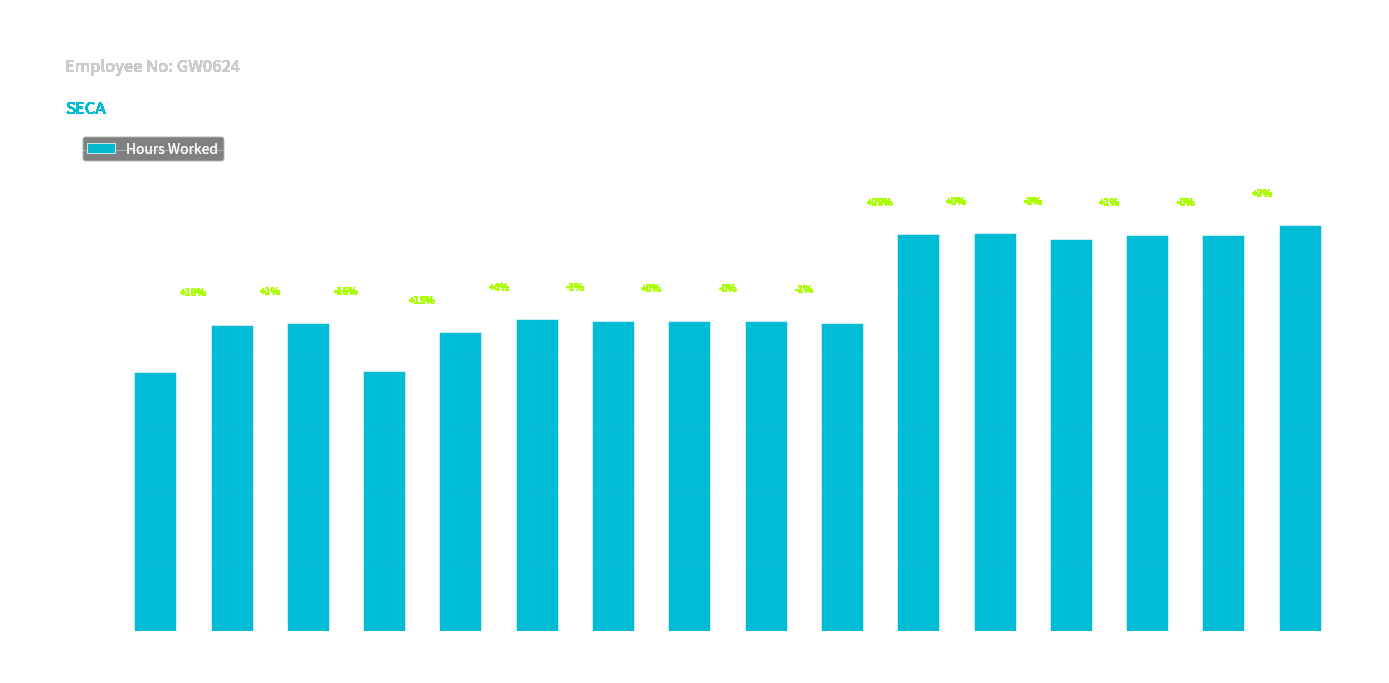

Reading left to right, extract all data points from this chart.

1-Wed=9.4	2-Thu=11.1	3-Fri=11.2	5-Sun=9.5	6-Mon=10.9	7-Tue=11.3	8-Wed=11.3	9-Thu=11.3	10-Fri=11.3	11-Sat=11.2	12-Sun=14.4	13-Mon=14.5	14-Tue=14.2	15-Wed=14.4	16-Thu=14.4	17-Fri=14.8